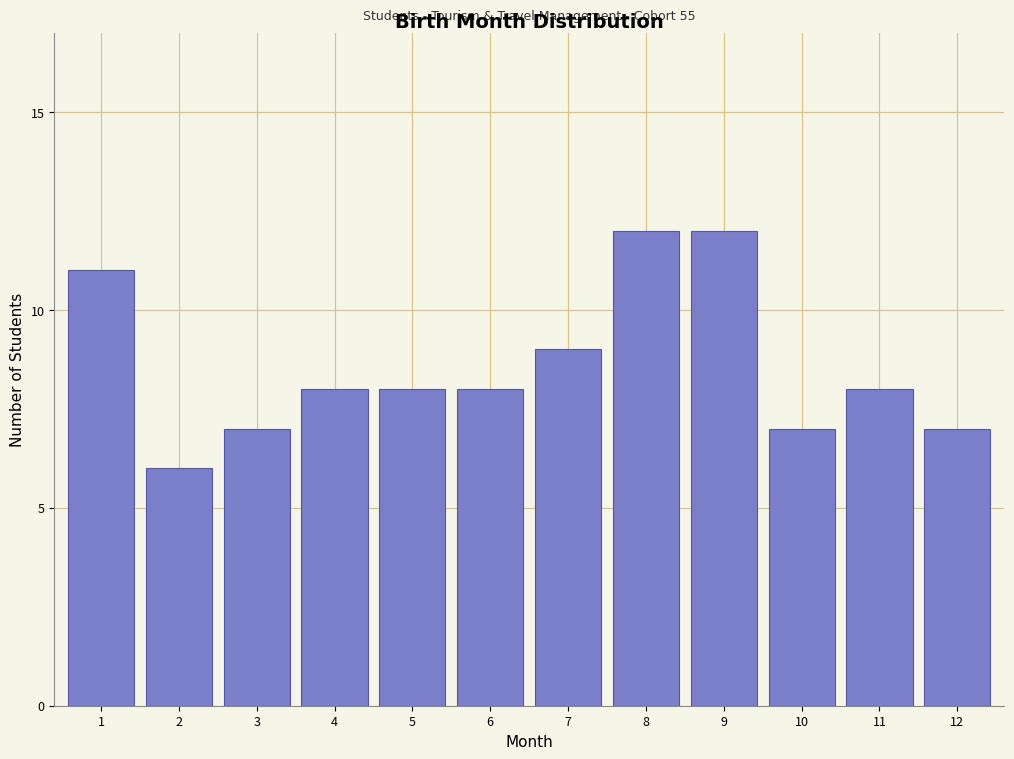

Reading left to right, what are all the values shown in this chart?

1=11	2=6	3=7	4=8	5=8	6=8	7=9	8=12	9=12	10=7	11=8	12=7